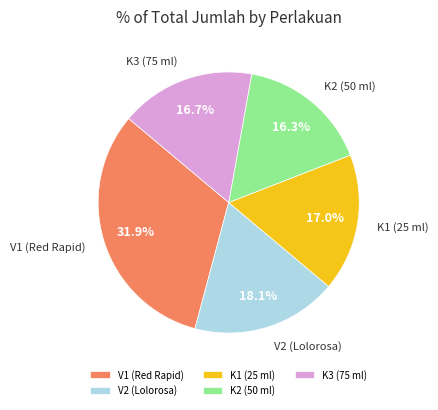

What is the largest slice in the pie chart?

V1 (Red Rapid)